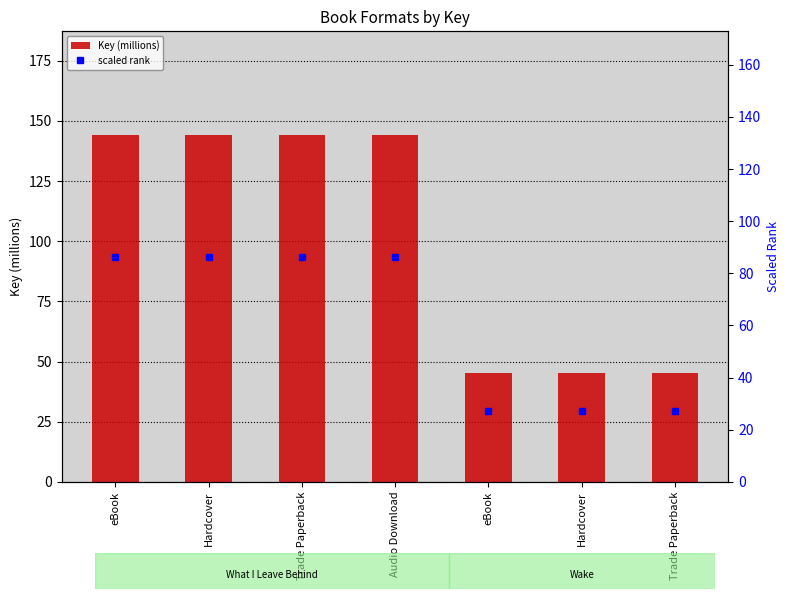

At which label is Key (millions) closest to 94?

eBook